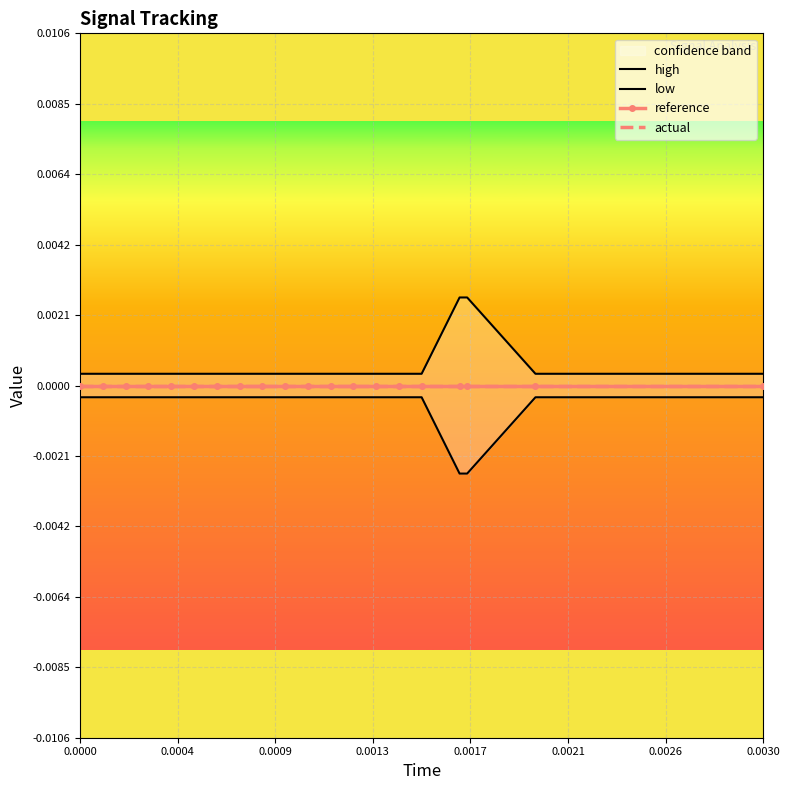

How many distinct data groups are displayed?

4